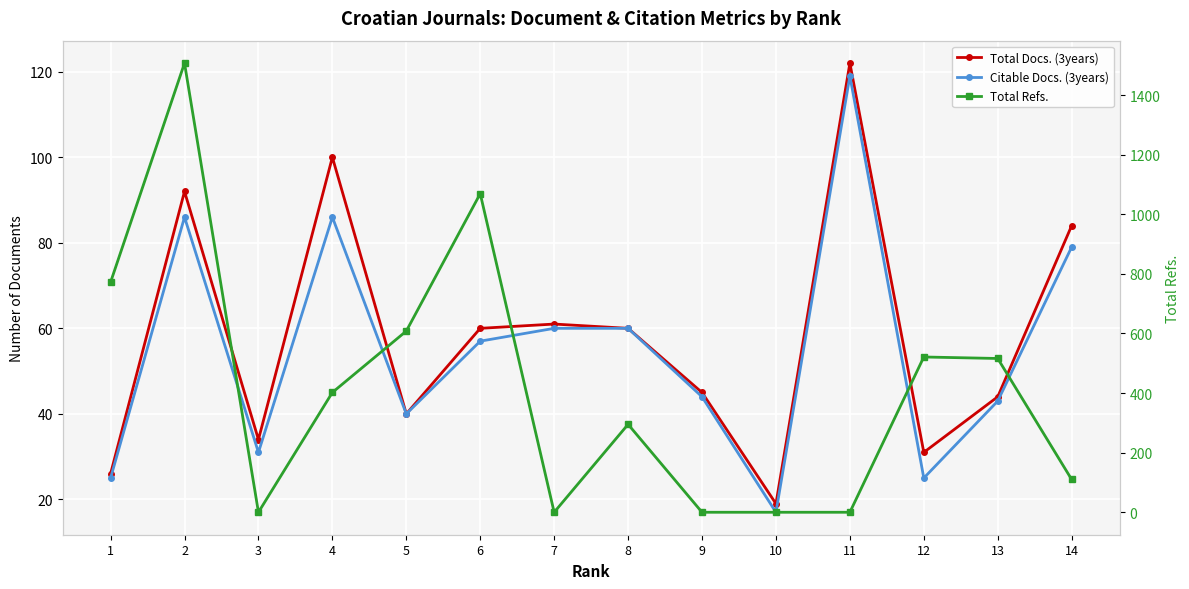

Between which two adjacent categories do Citable Docs. (3years) and Total Refs. first intersect?

2 and 3